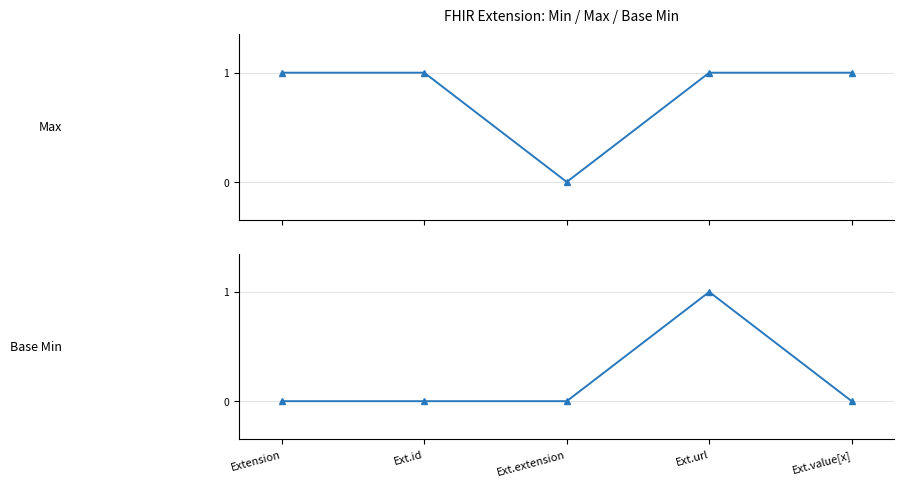

Where is Base Min nearest to the value 0?

Extension